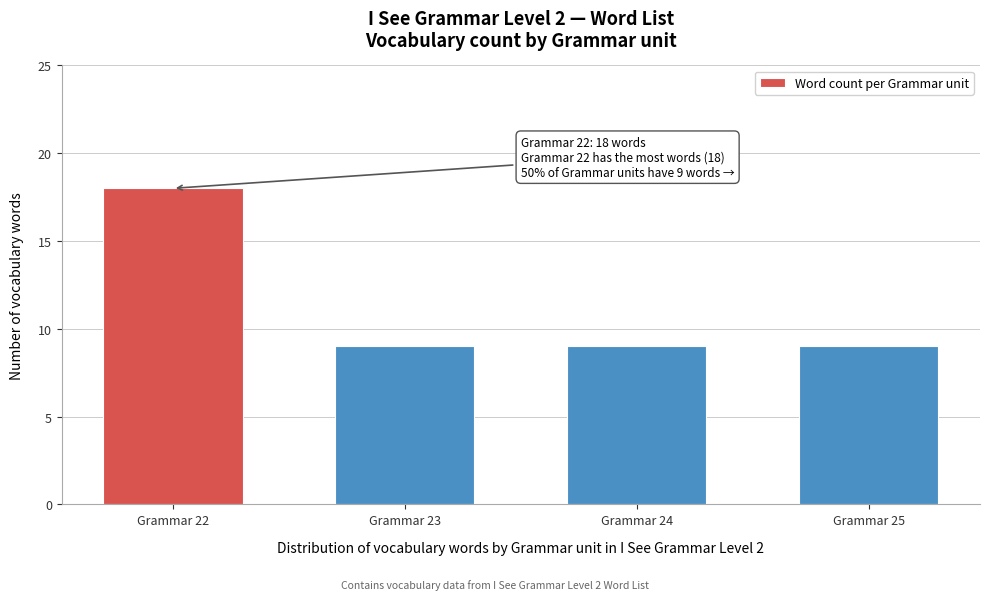

Reading left to right, transcribe all the data shown in this chart.

Grammar 22=18	Grammar 23=9	Grammar 24=9	Grammar 25=9